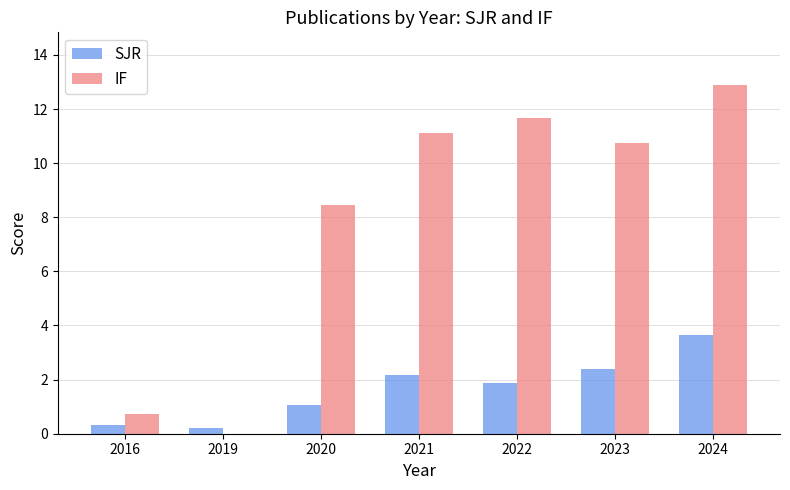

Where does the IF series first go above 10?

2021